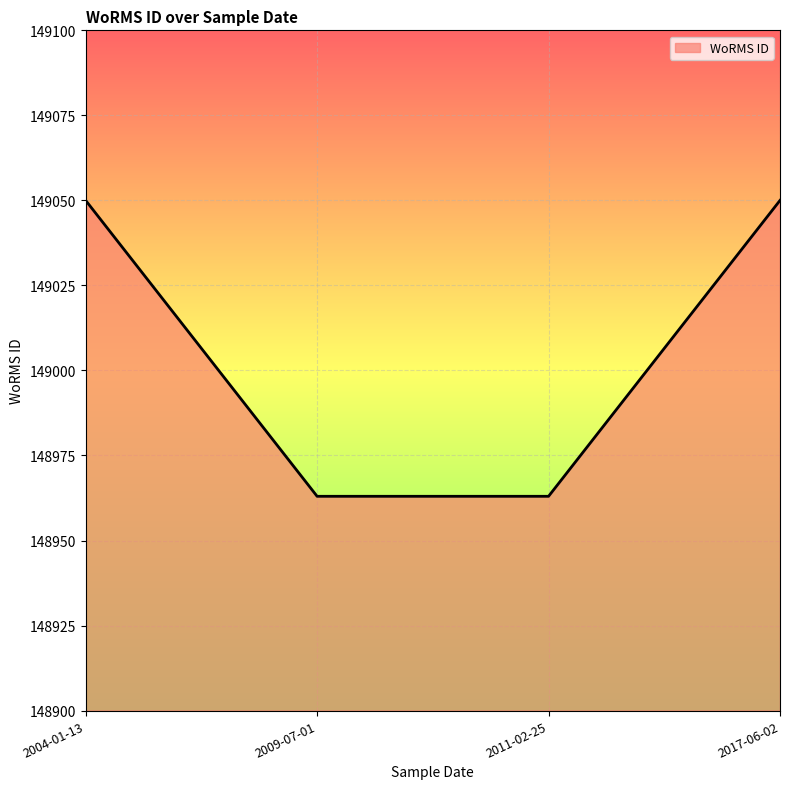

What is the sum of all values?

596026